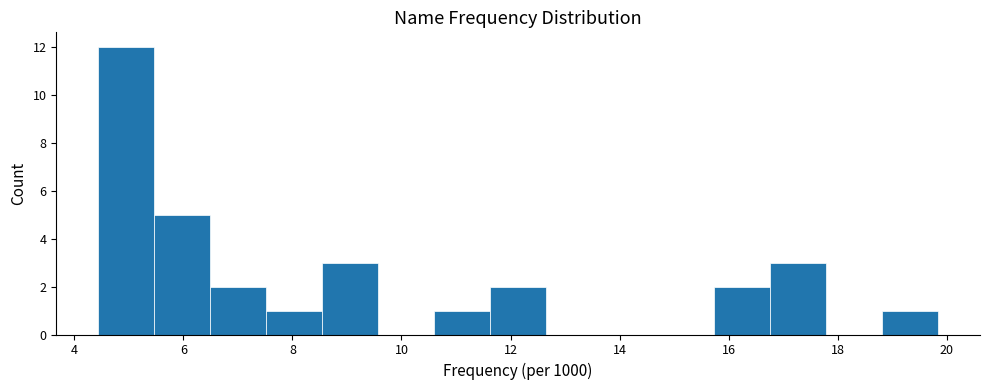

Reading left to right, transcribe this chart: for each bar, give the range it covers on the x-axis and its height. Neither the bar edges nor the heights are printed on the chart, so give them approximately, as read against the axes.

4.4 to 5.4: 12
5.4 to 6.4: 5
6.4 to 7.6: 2
7.6 to 8.6: 1
8.6 to 9.6: 3
9.6 to 10.6: 0
10.6 to 11.6: 1
11.6 to 12.6: 2
12.6 to 13.6: 0
13.6 to 14.8: 0
14.8 to 15.8: 0
15.8 to 16.8: 2
16.8 to 17.8: 3
17.8 to 18.8: 0
18.8 to 19.8: 1